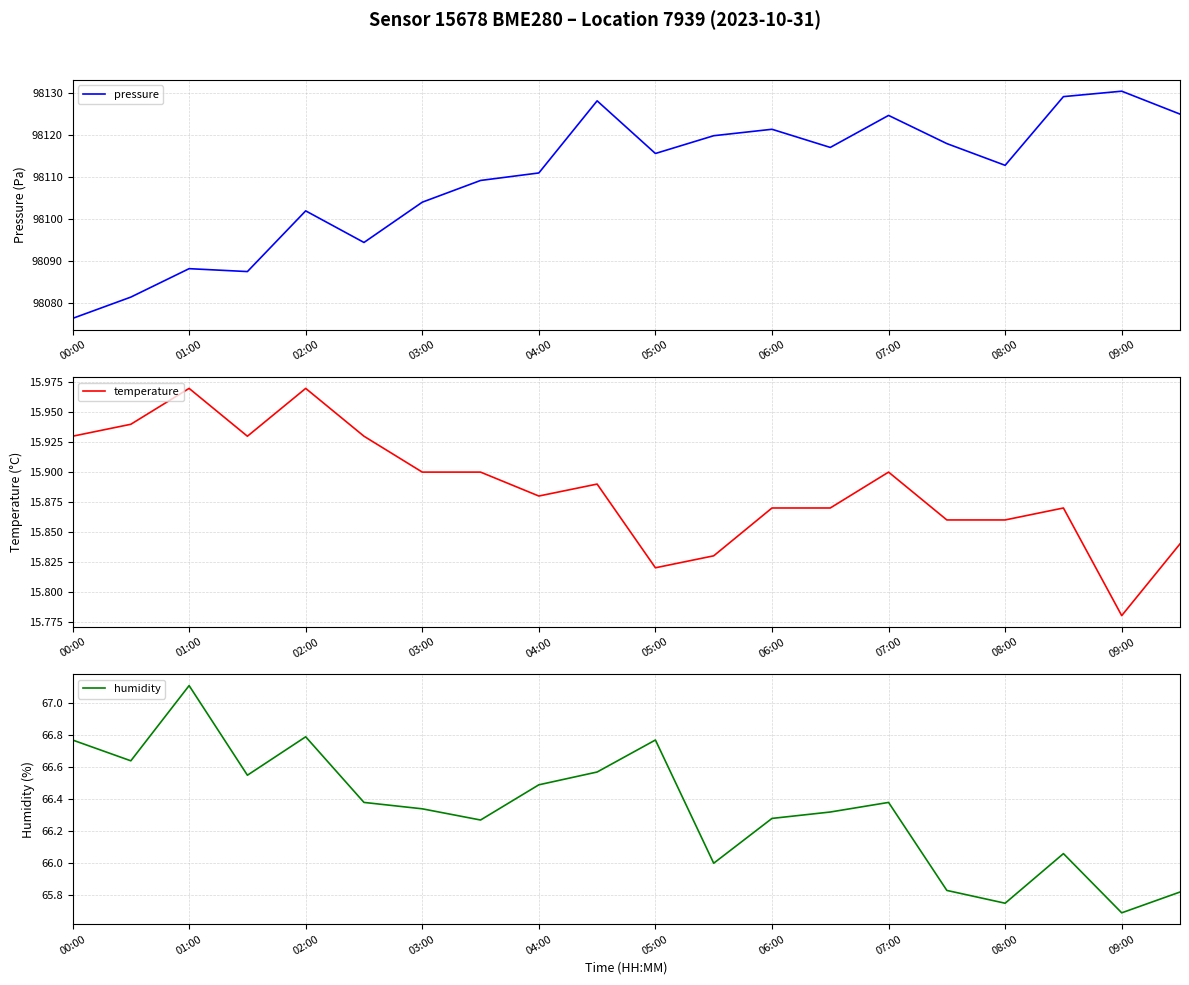

Rank the series by their maximum value, from highest to lowest.

pressure, humidity, temperature